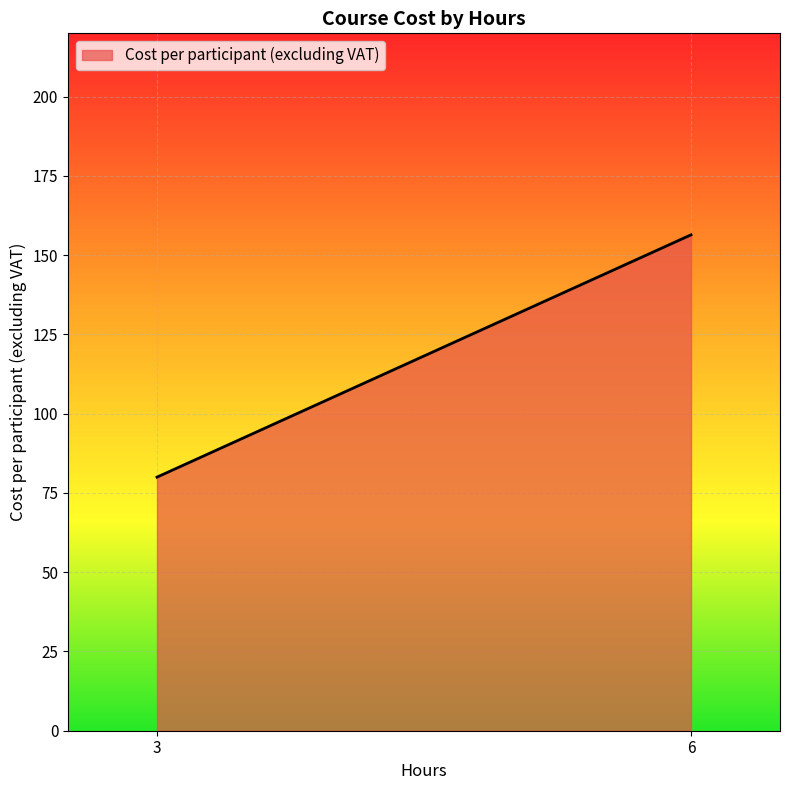

Does the chart display data point markers on the line(s)?

No